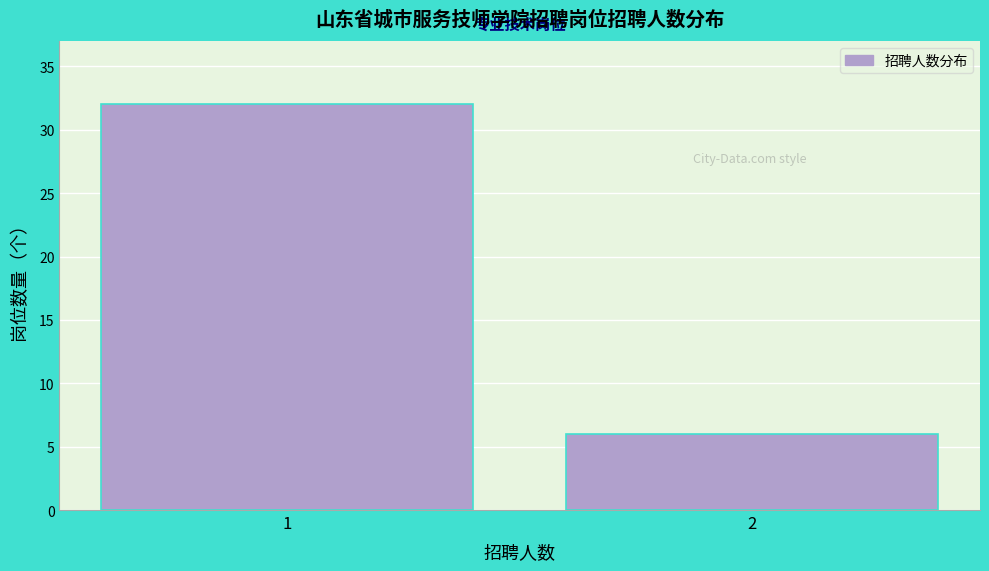

Reading left to right, transcribe all the data shown in this chart.

32	6